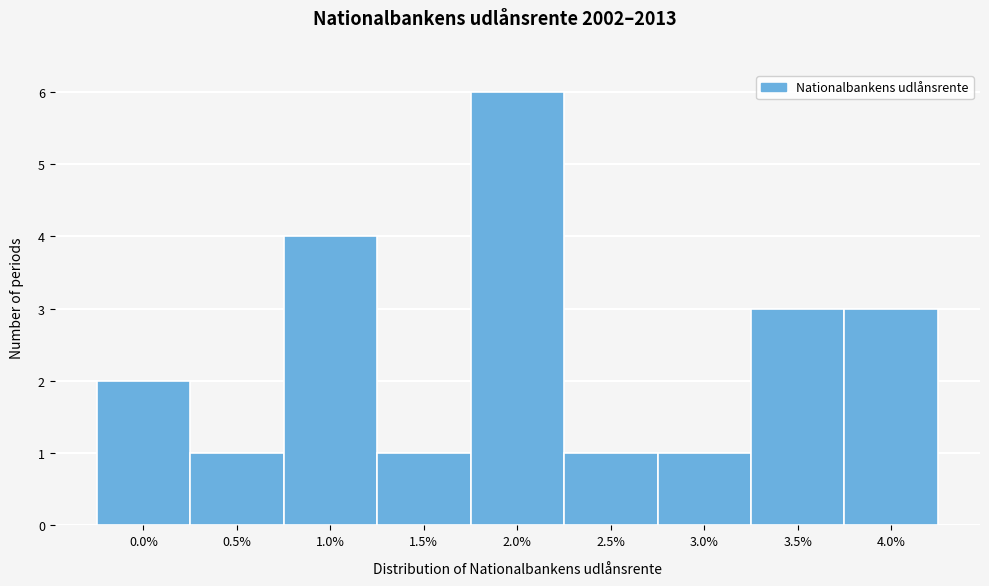

Reading left to right, transcribe all the data shown in this chart.

2	1	4	1	6	1	1	3	3